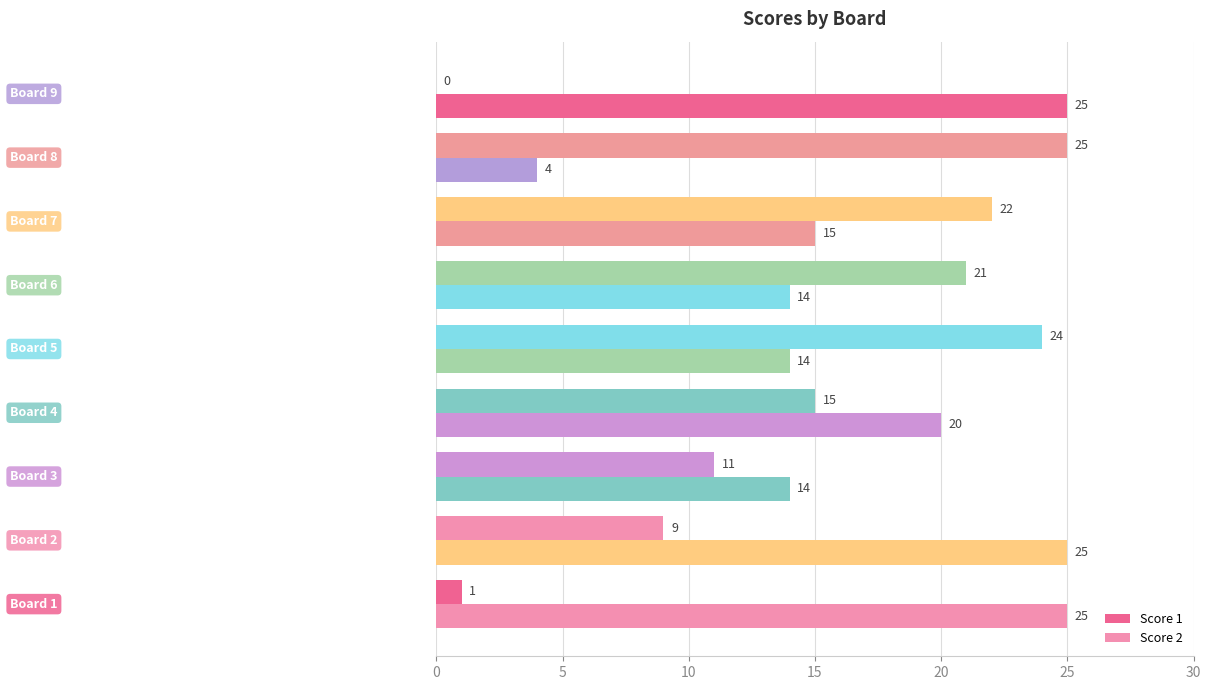

Reading left to right, extract all data points from this chart.

Score 1: 1	9	11	15	24	21	22	25	0
Score 2: 25	25	14	20	14	14	15	4	25